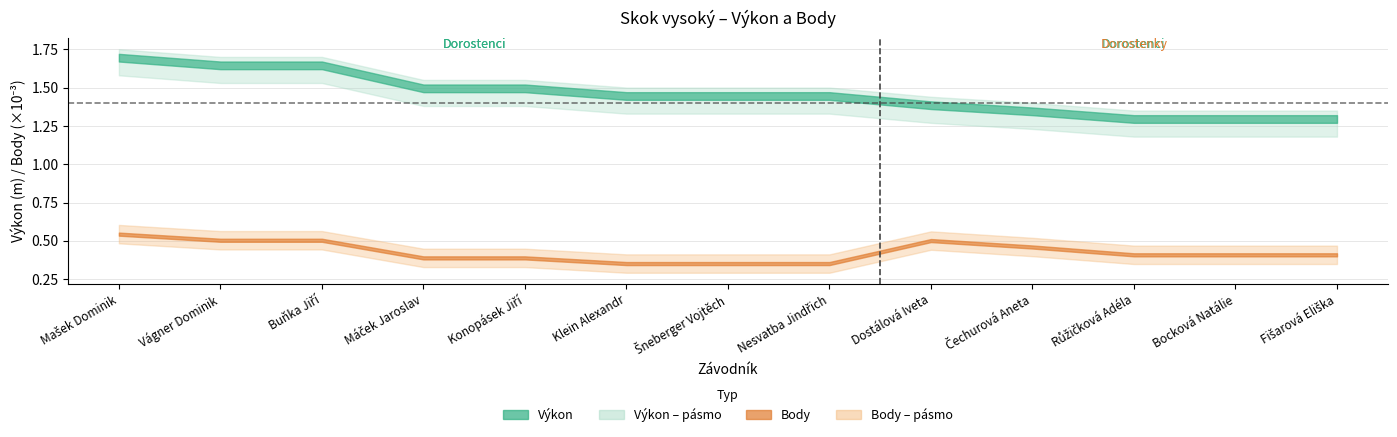

Is it true that Body (scaled) equals 0.2 at Máček Jaroslav?

False